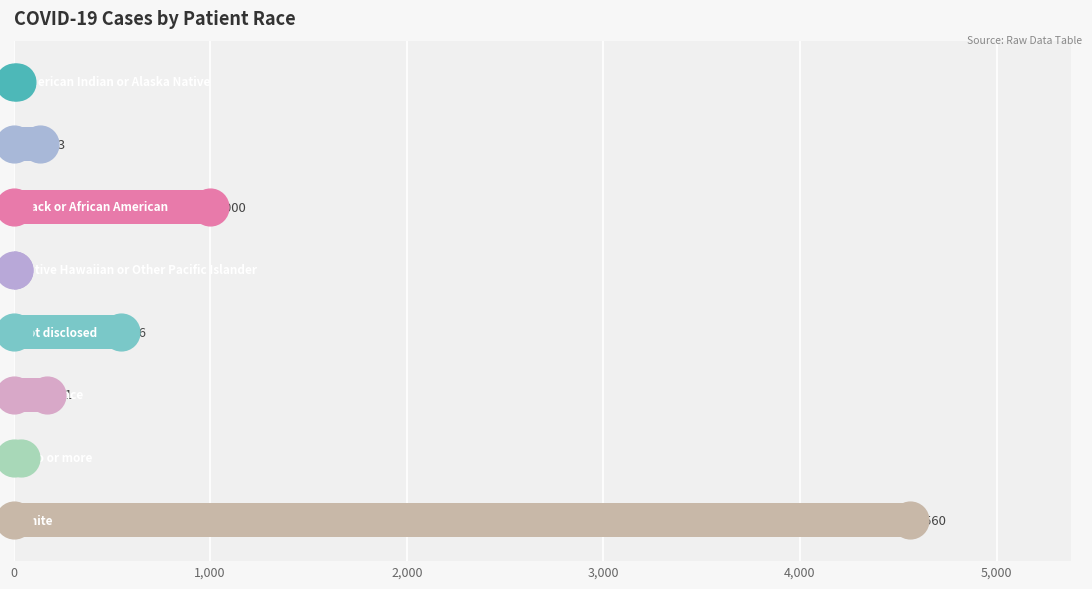

Which has a higher value, 2,000 or 0?

2,000